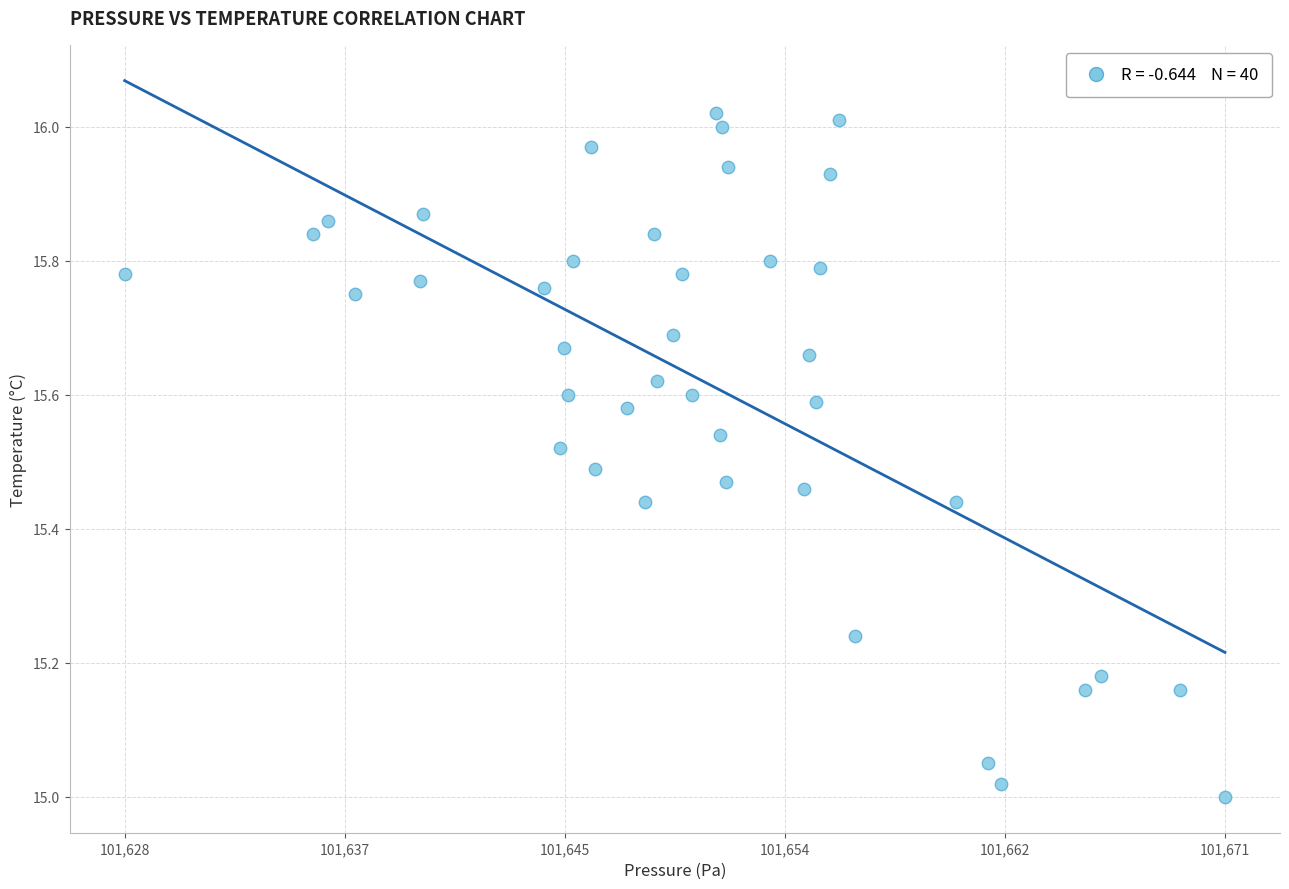

What is the range of Y values (max minus min)?

1.0